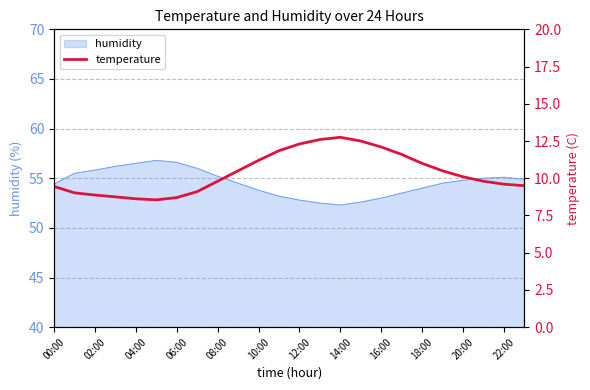

What is the smallest value displayed?

8.6